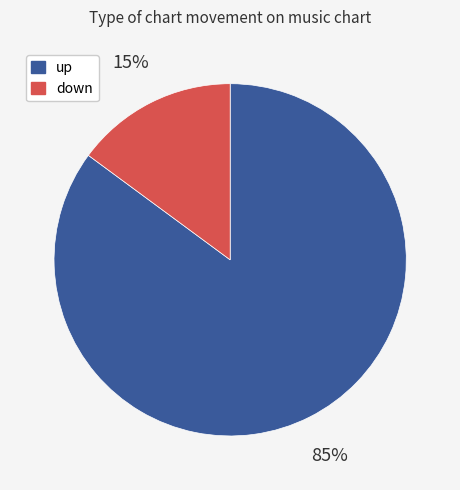

Combined, do down and up account for over 50%?

Yes